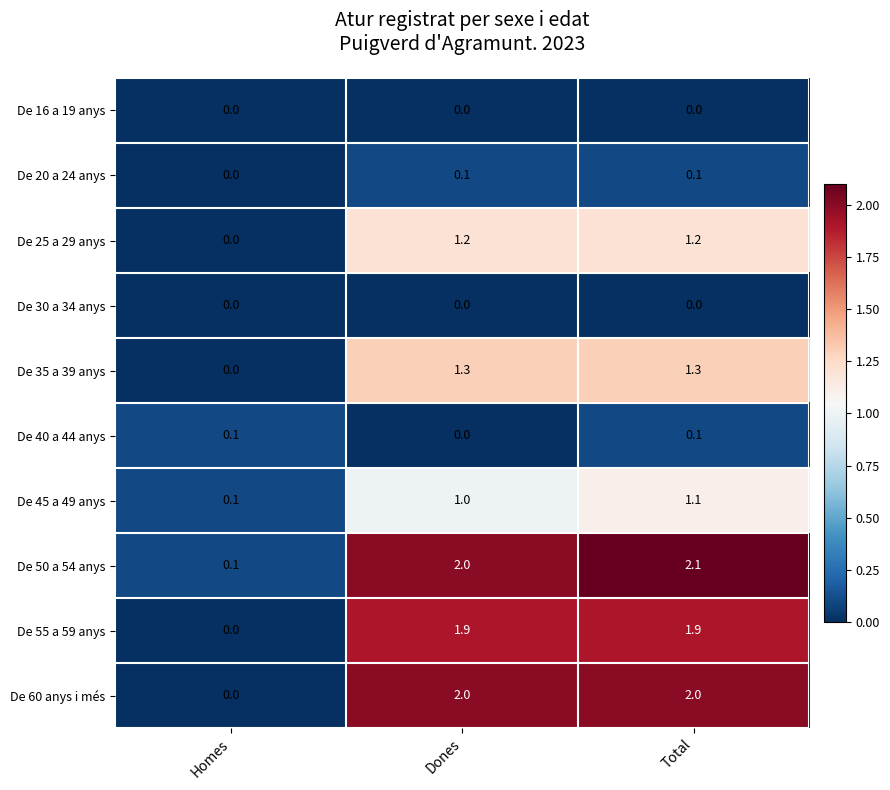

What is the greatest value displayed?

2.1